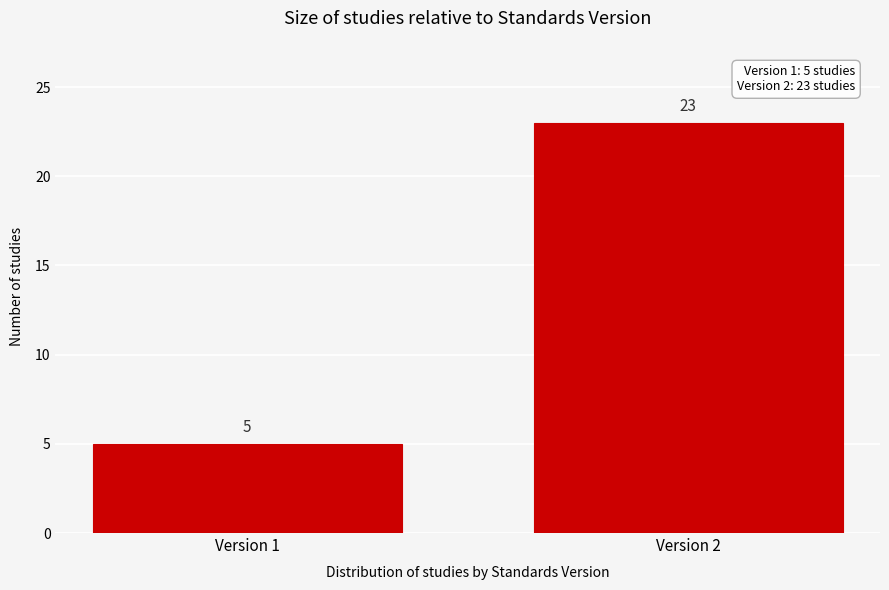

Reading left to right, what are all the values shown in this chart?

5	23